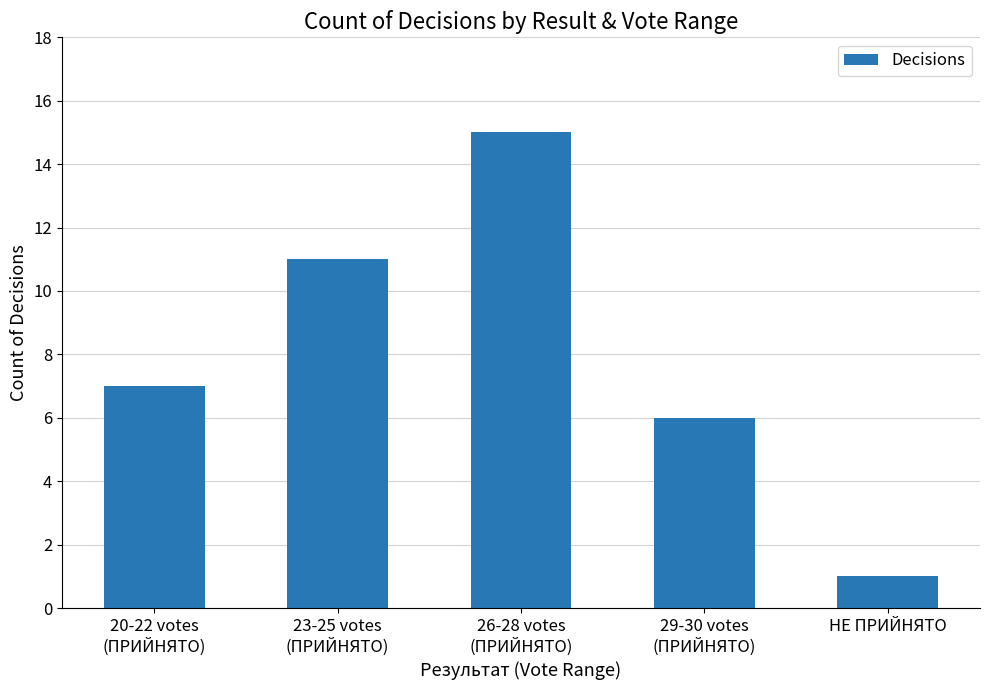

What is the ratio of the value at 20-22 votes
(ПРИЙНЯТО) to the value at 23-25 votes
(ПРИЙНЯТО)?

0.6